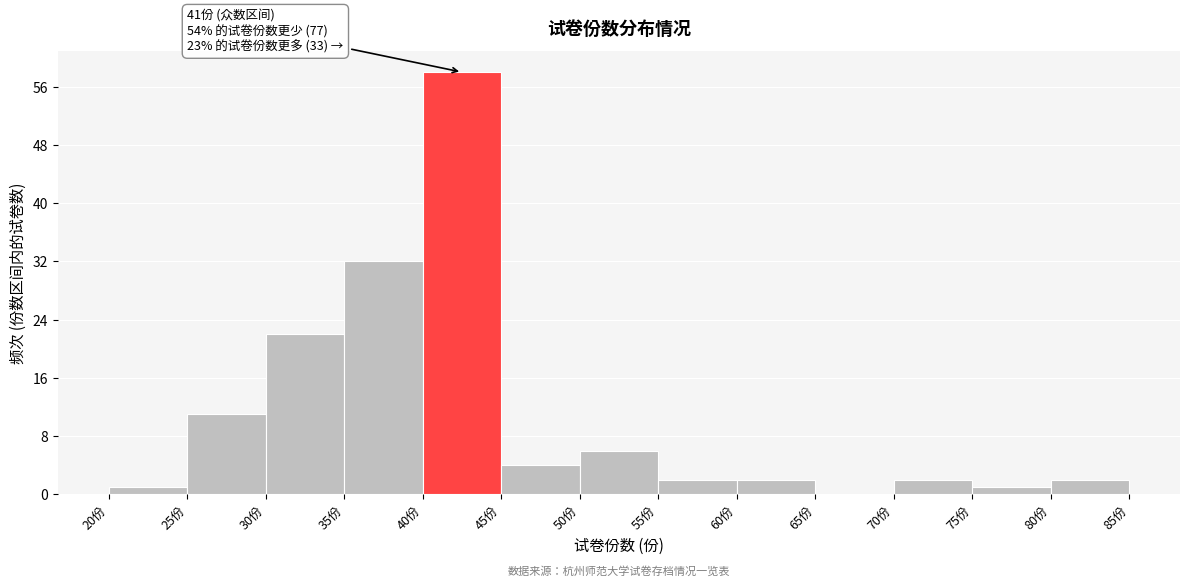

Over which range of the x-axis is the bar tallest?

40 to 45